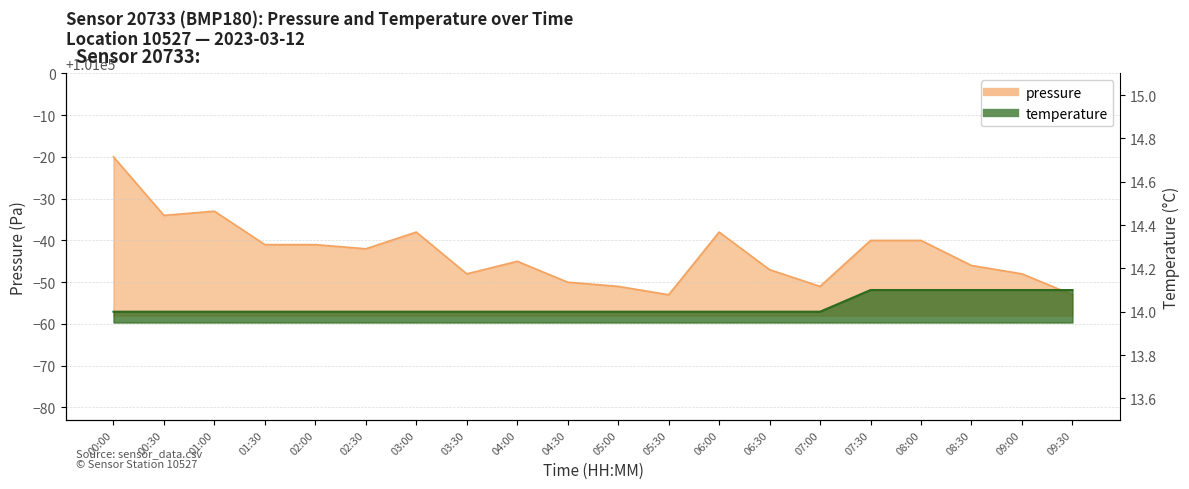

True or false: pressure and temperature intersect in this chart.

False